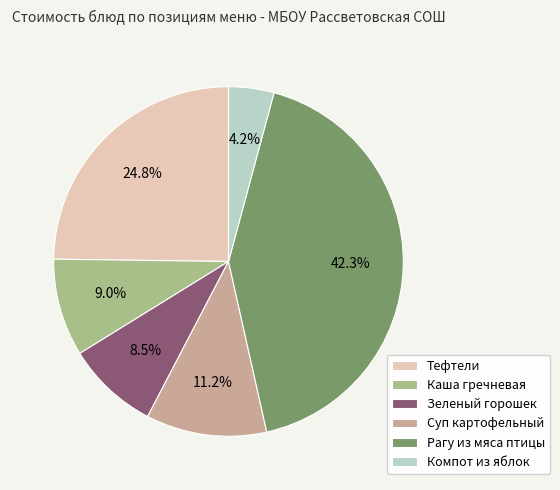

Which category has the smallest portion of the pie?

Компот из яблок